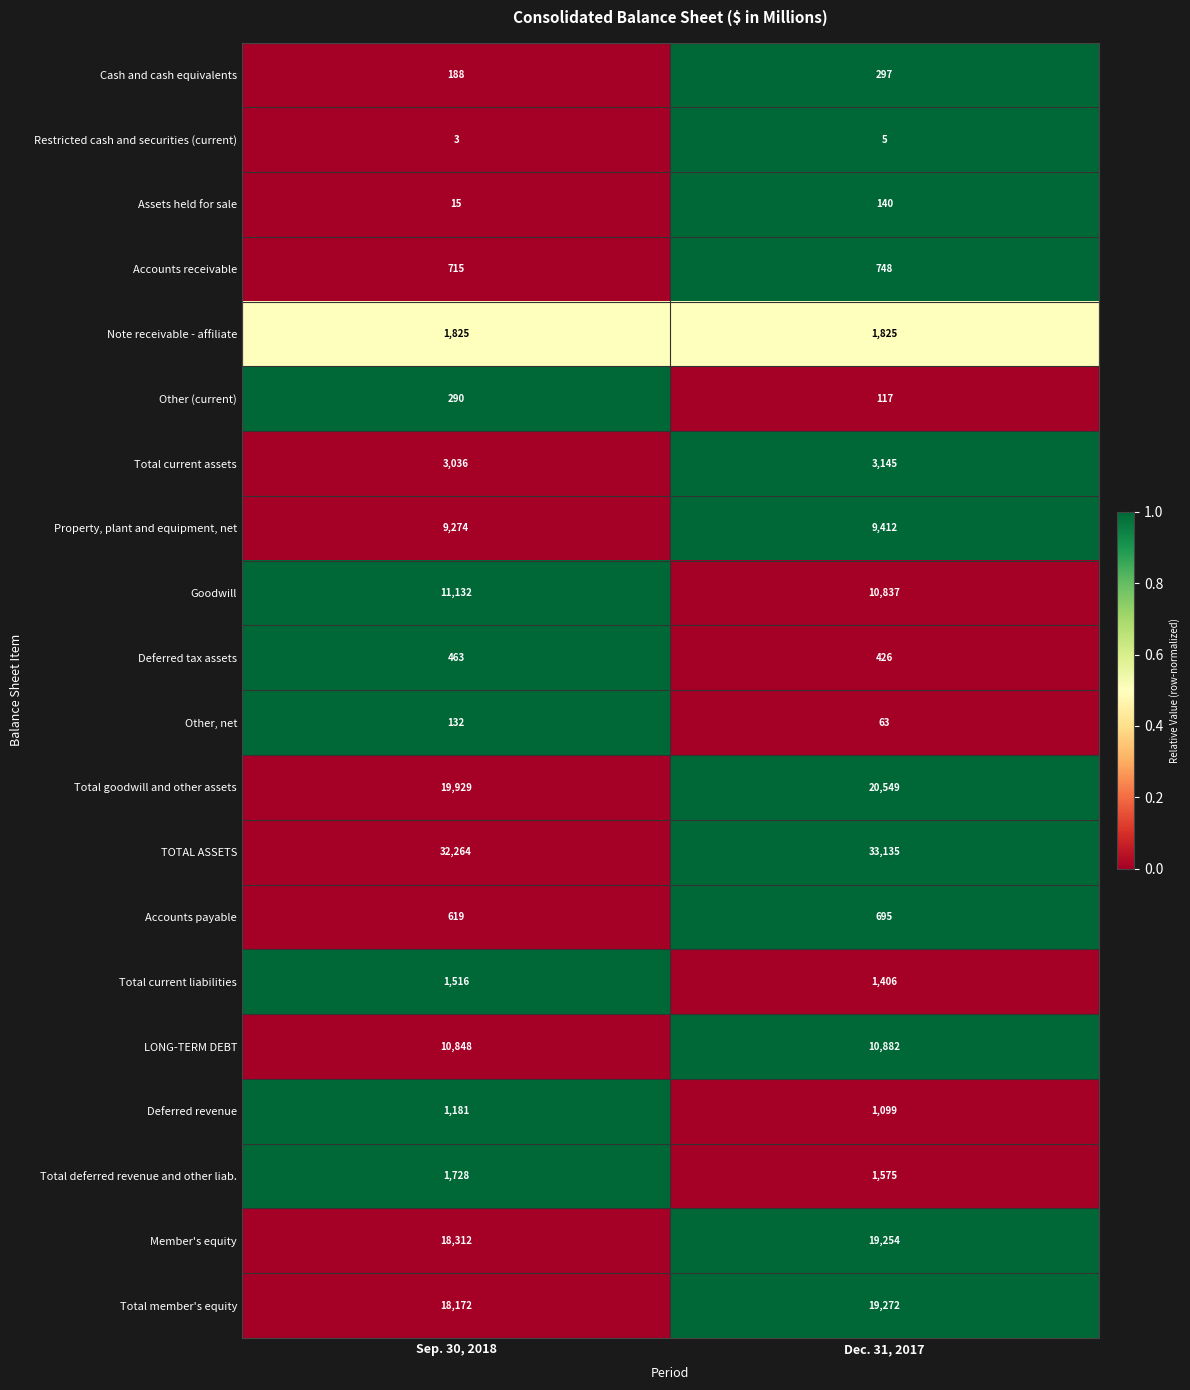

Which series changed the most between Sep. 30, 2018 and Dec. 31, 2017?

Total member's equity